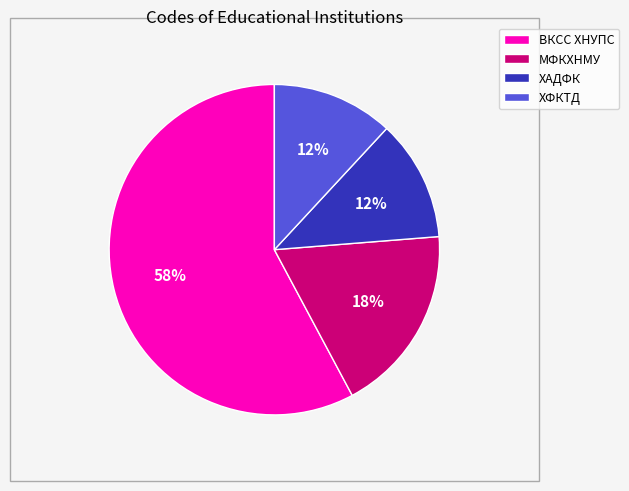

Is it true that МФКХНМУ is 18% of the pie?

True